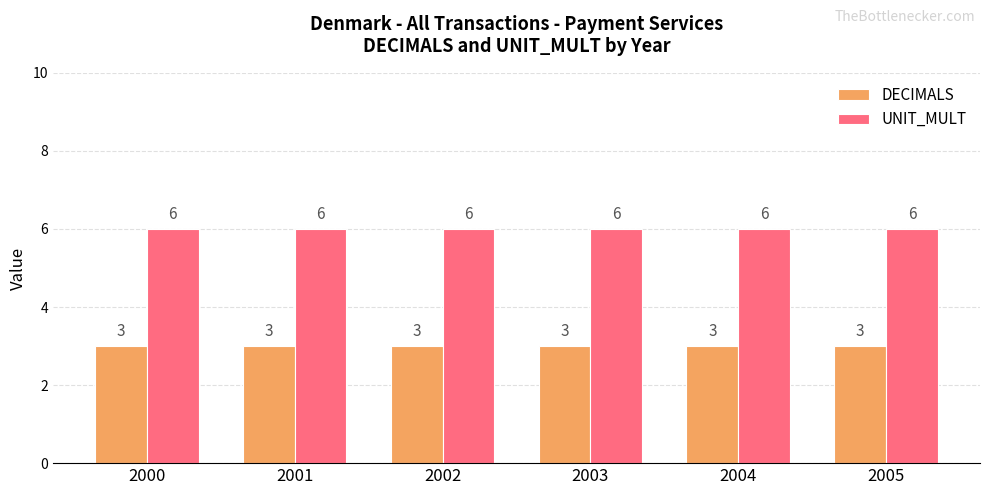

What is the value of the DECIMALS bar at the 6th from the left?

3